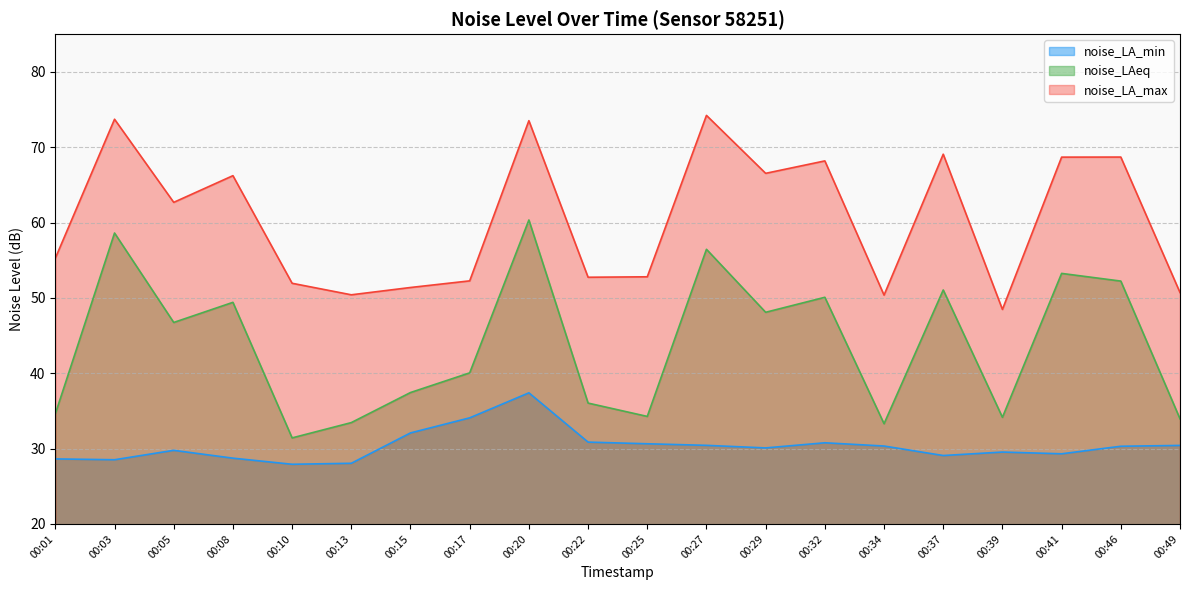

Rank the series by their average value, from lowest to highest.

noise_LA_min, noise_LAeq, noise_LA_max